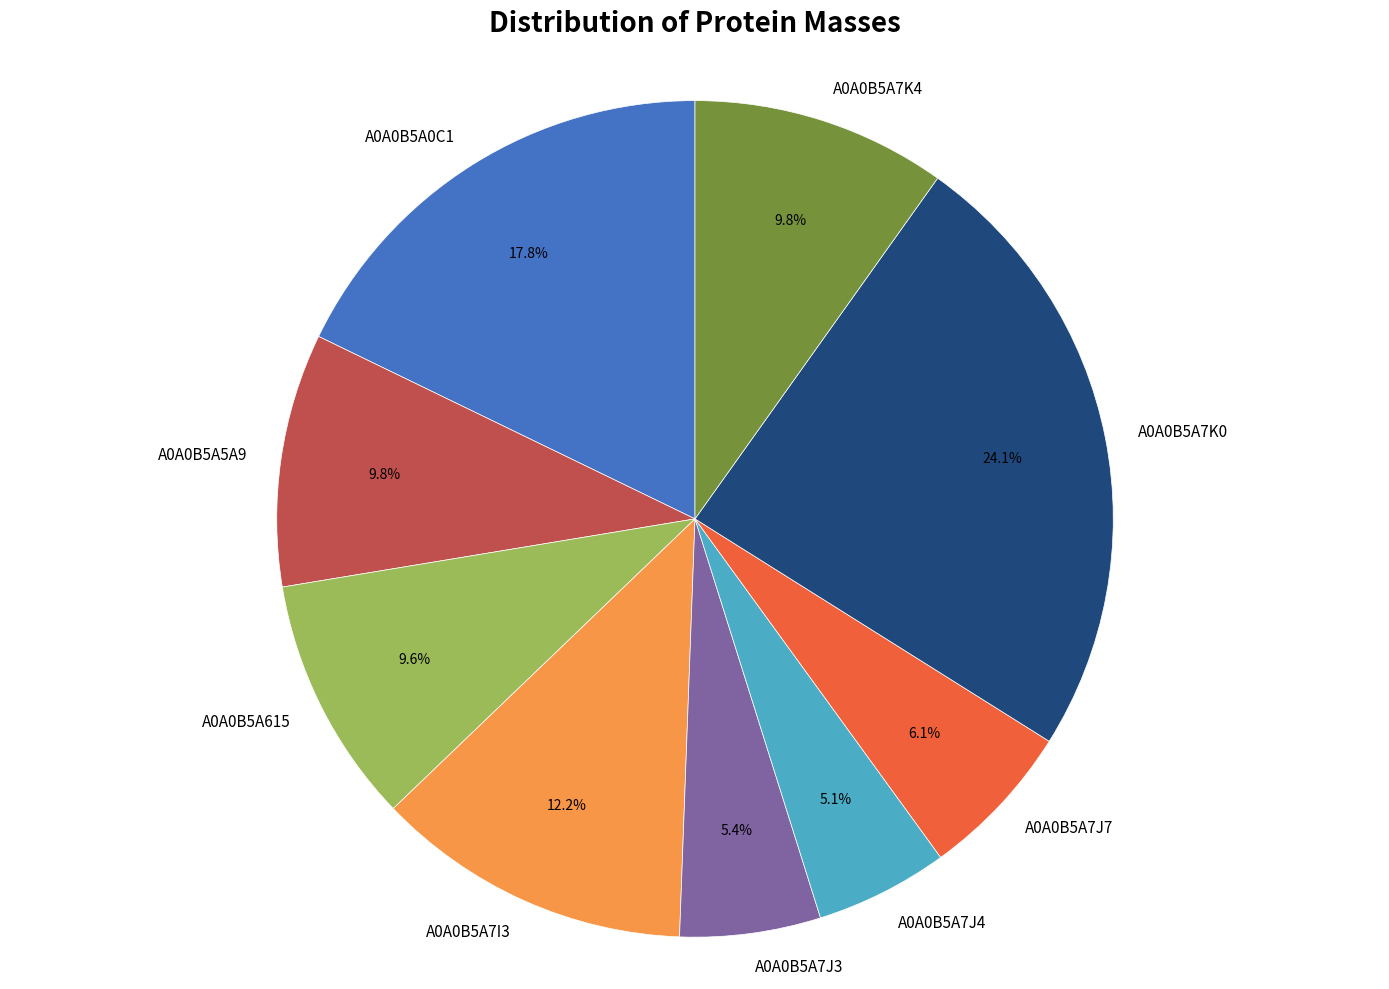

To the nearest percent, what is the combined percentage of A0A0B5A615 and A0A0B5A0C1?

27%